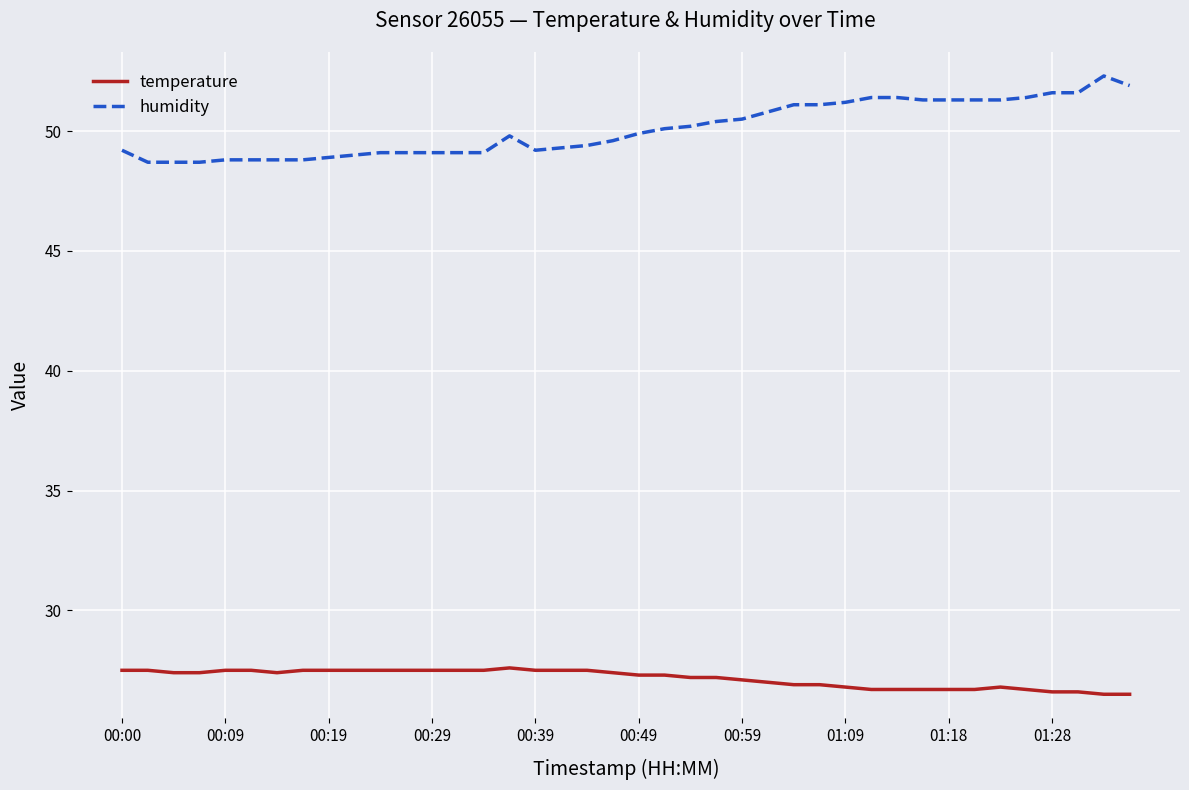

True or false: humidity and temperature cross at least once.

False